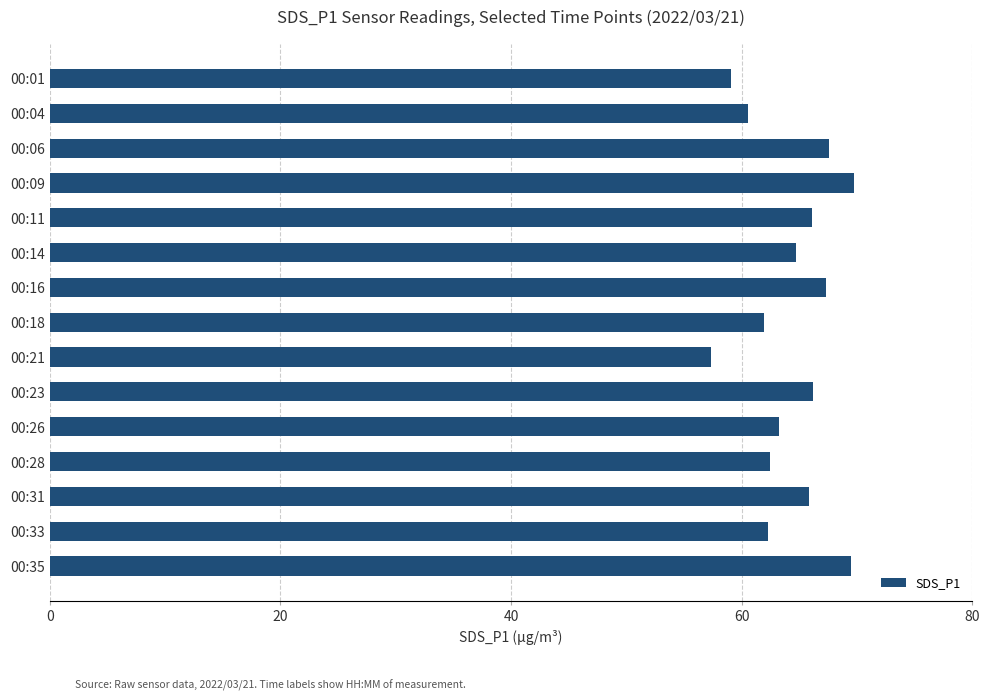

Does the chart contain stacked bars?

No